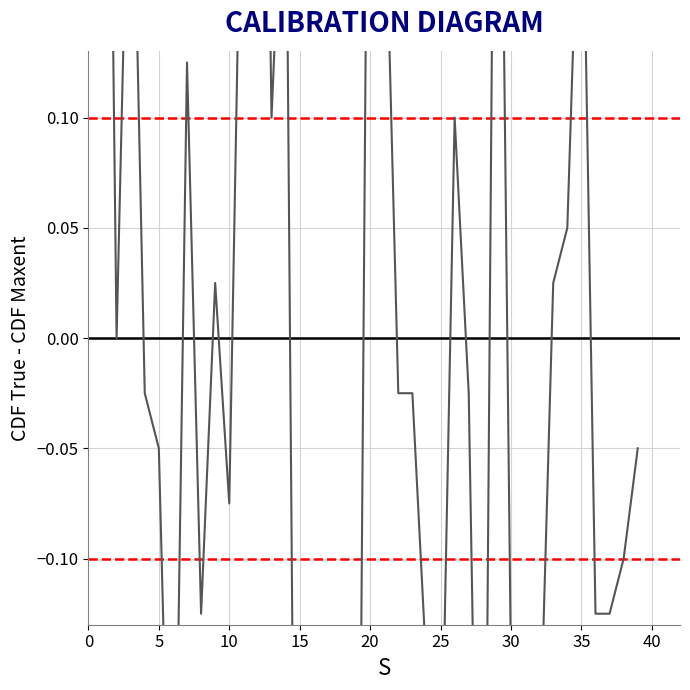

What is the approximate value at 30?

-0.2